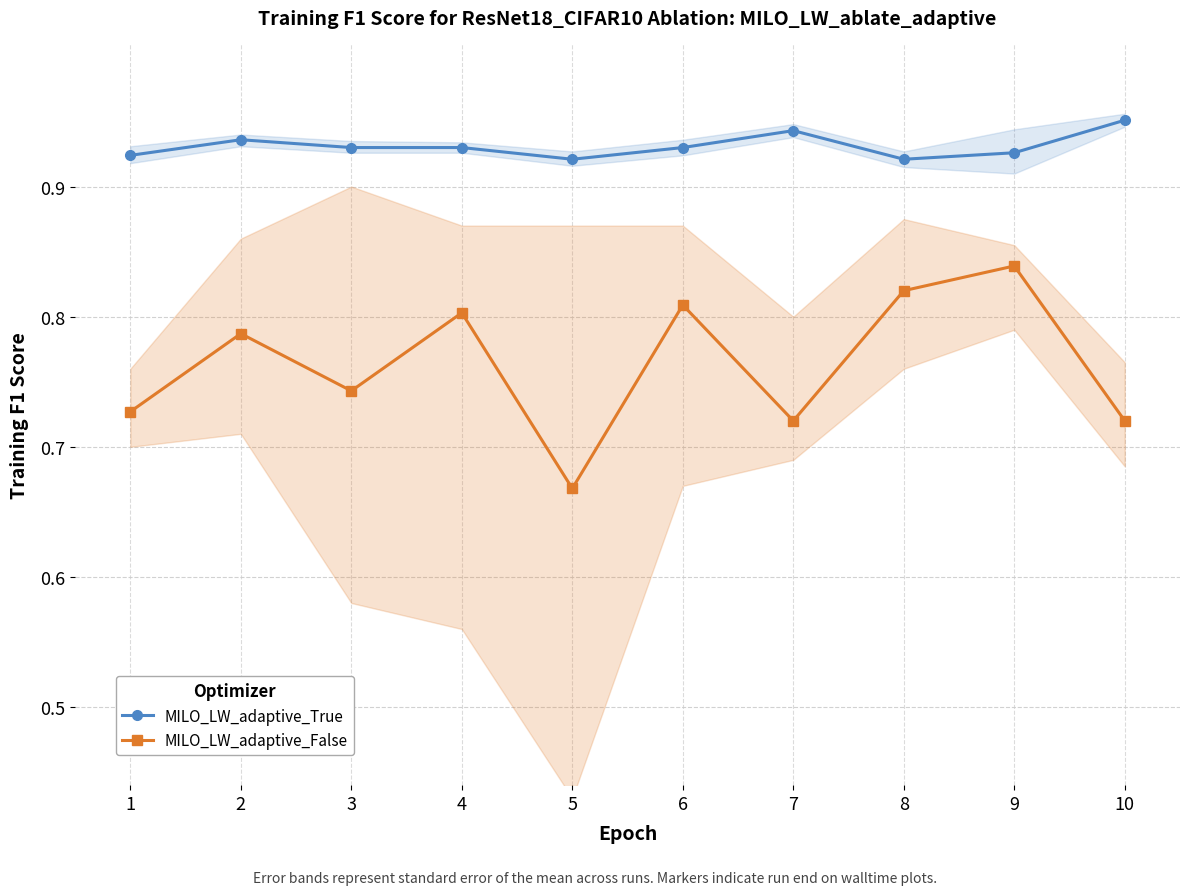

Is it true that MILO_LW_adaptive_True equals 0.9 at 8?

True